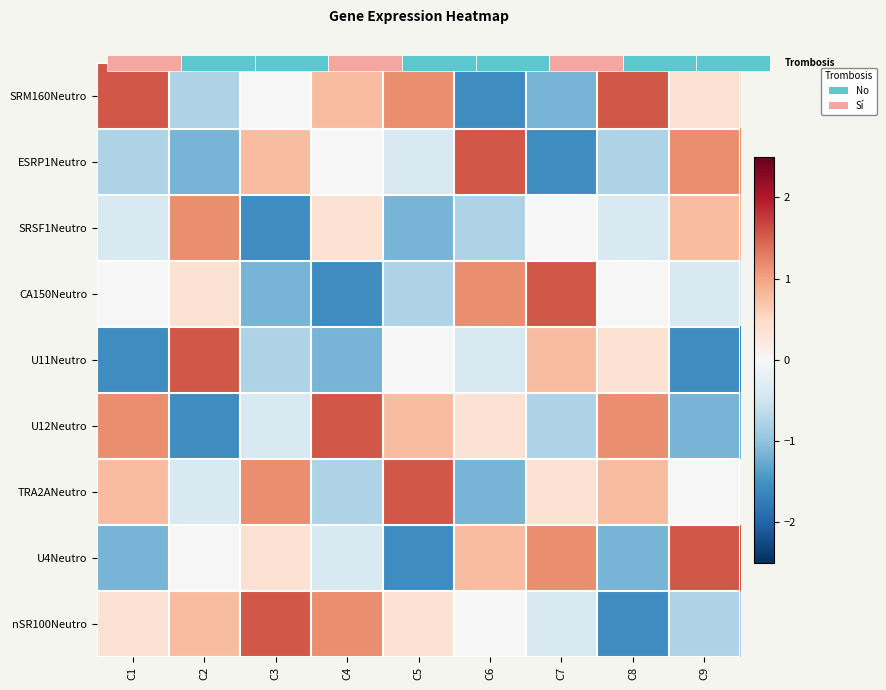

At which label does ESRP1Neutro first exceed 0?

C3